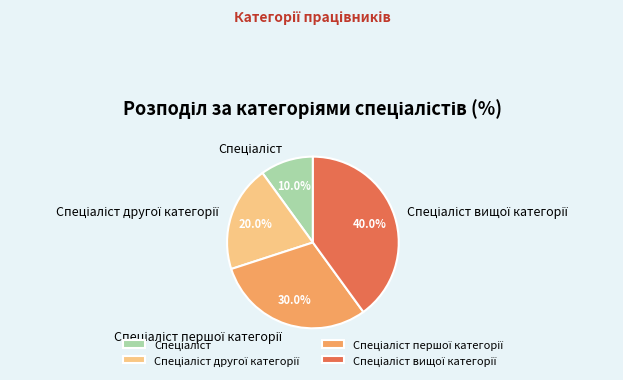

Does any single category account for the majority?

No